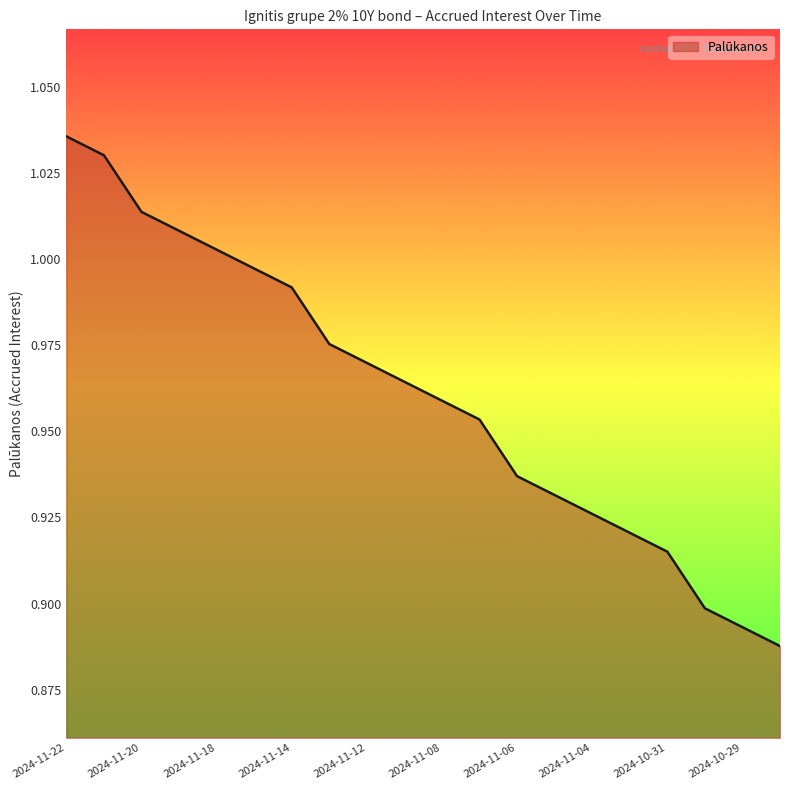

How many series are shown in this chart?

1